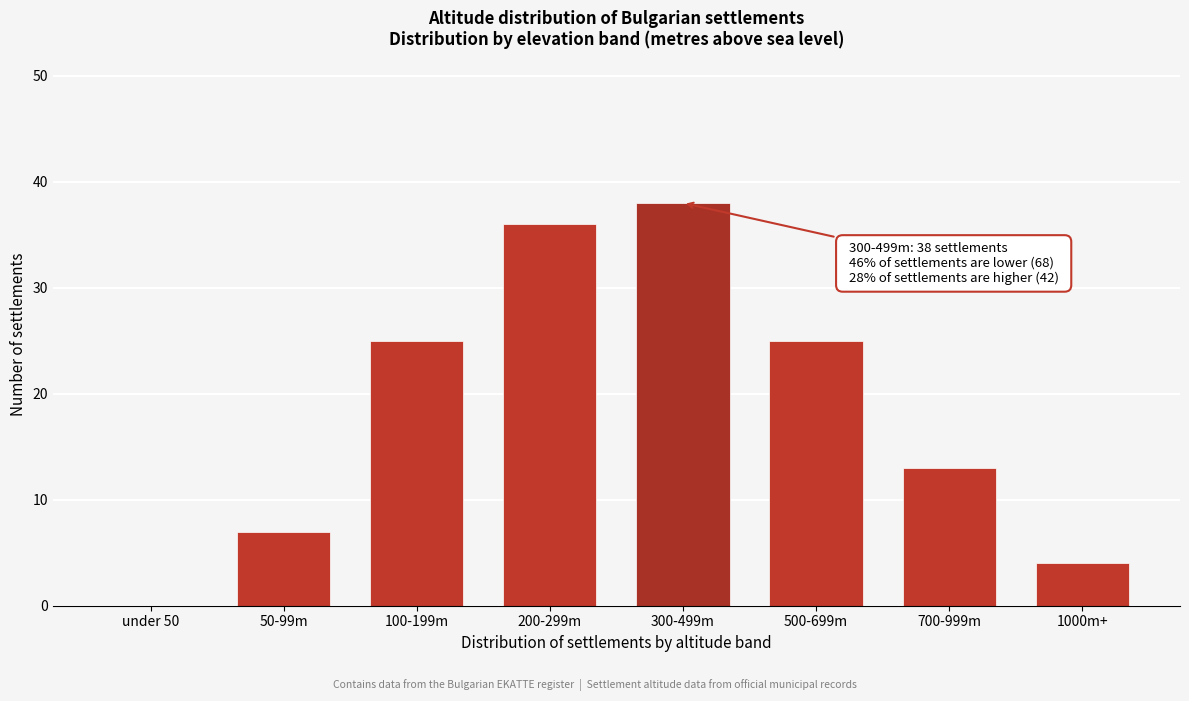

Reading left to right, what are all the values shown in this chart?

under 50=0	50-99m=7	100-199m=25	200-299m=36	300-499m=38	500-699m=25	700-999m=13	1000m+=4